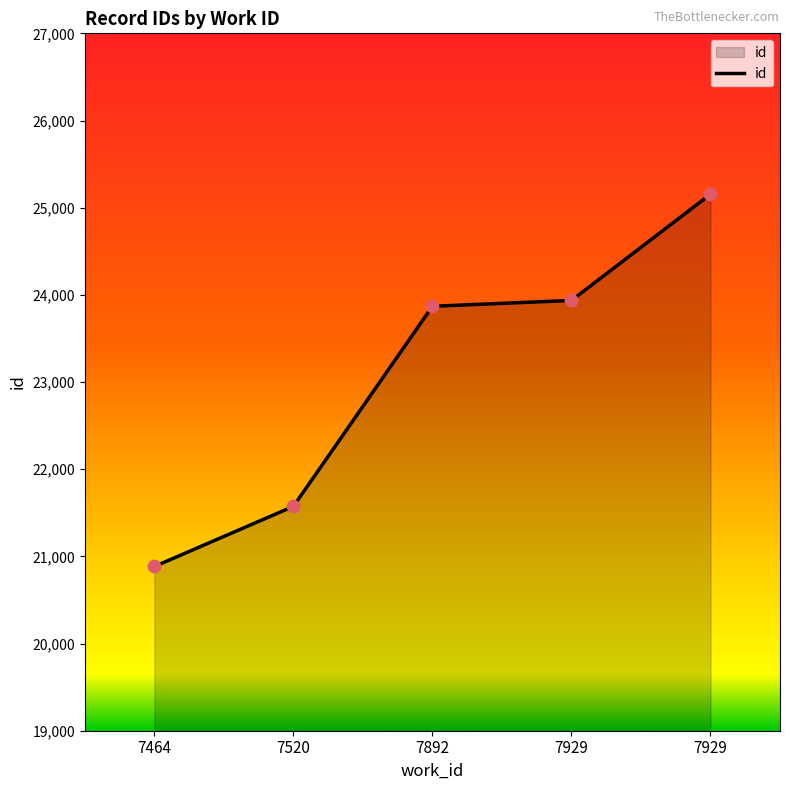

Between 7520 and 7892, which is larger?

7892